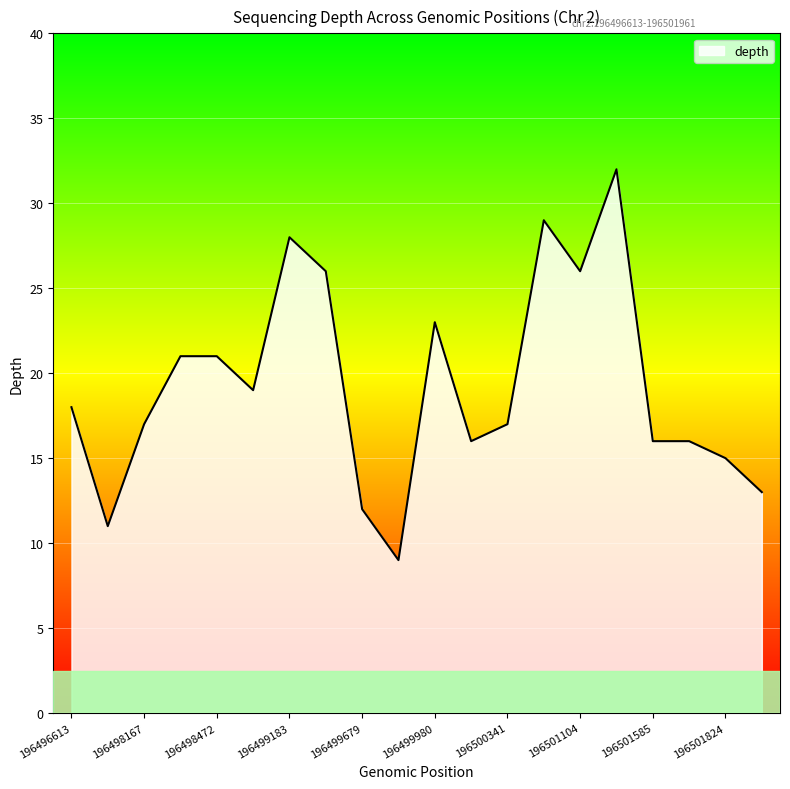

What is the difference between the maximum and minimum values?

23